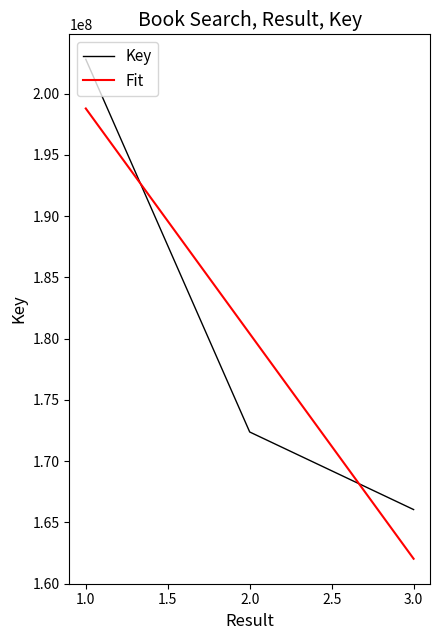

Reading left to right, extract all data points from this chart.

Key: 202814321.0	172378550.0	166042719.0
Fit: 198797664.3	180411863.3	162026062.3